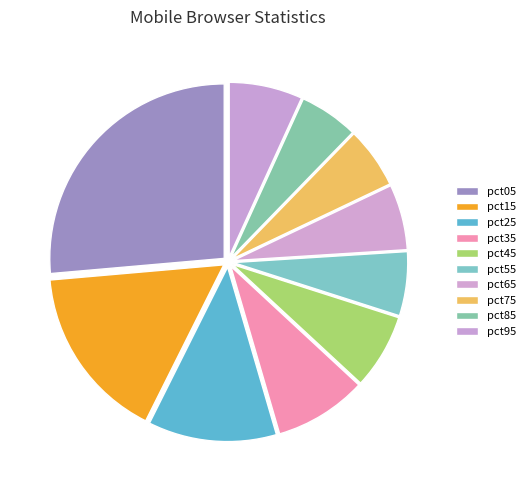

True or false: pct15 accounts for 16% of the total.

True